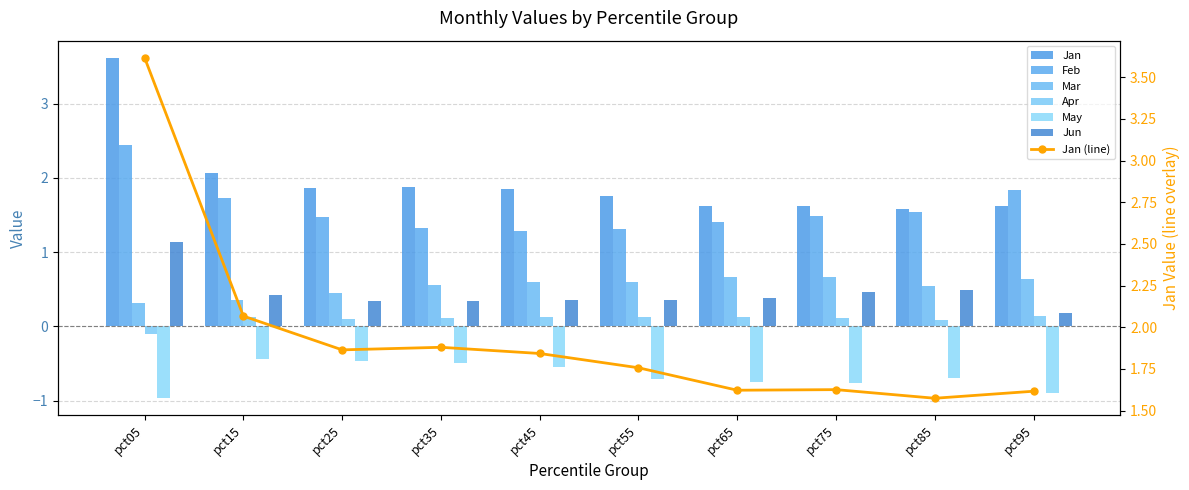

What is the maximum value shown in the chart?

3.6